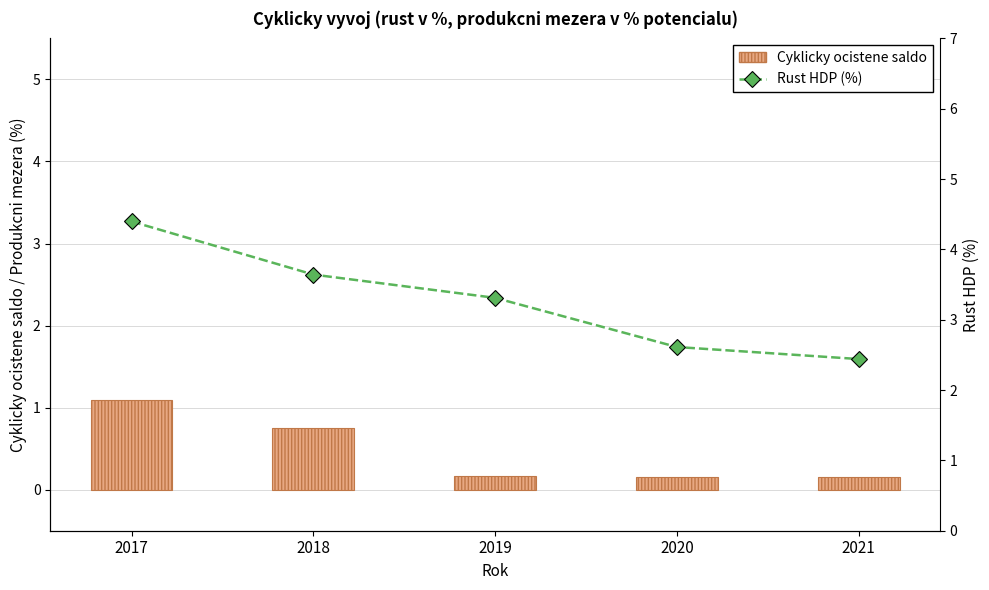

How many Cyklicky ocistene saldo values are between 0 and 1?

4